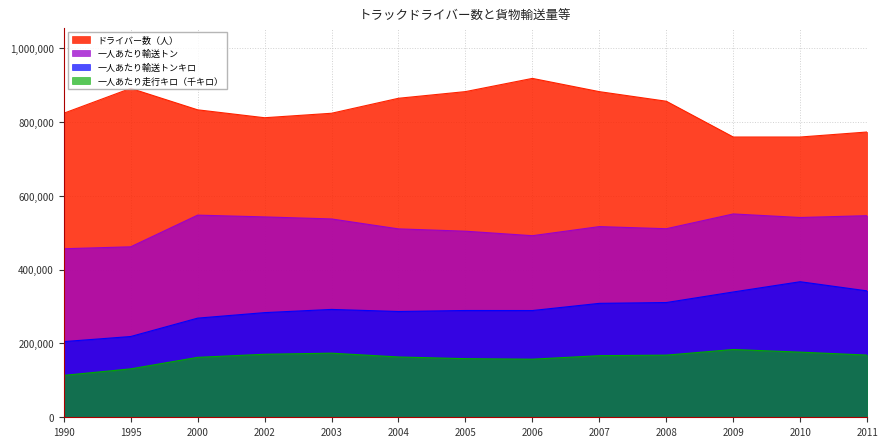

Which series has the widest spread of values?

一人あたり輸送トンキロ